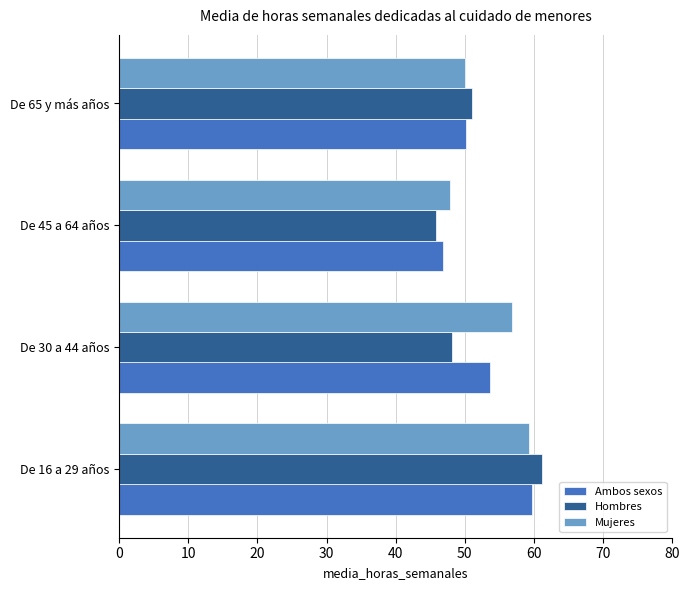

What is the sum of all Ambos sexos values?

210.3